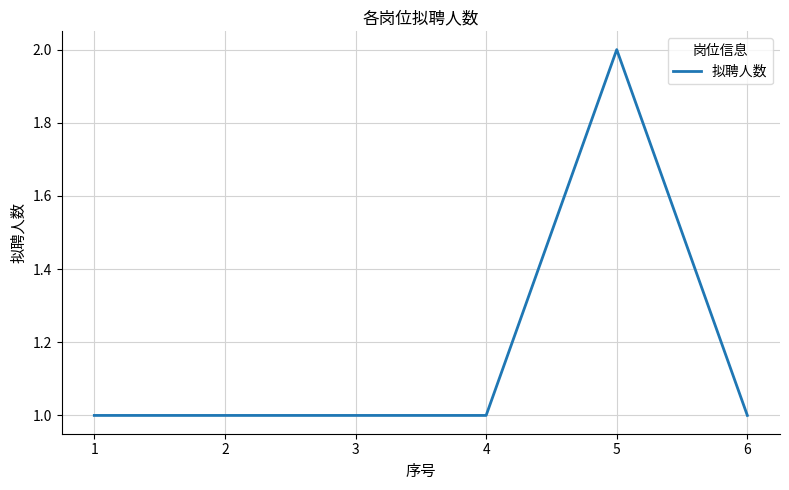

What is the approximate value at 4?

1